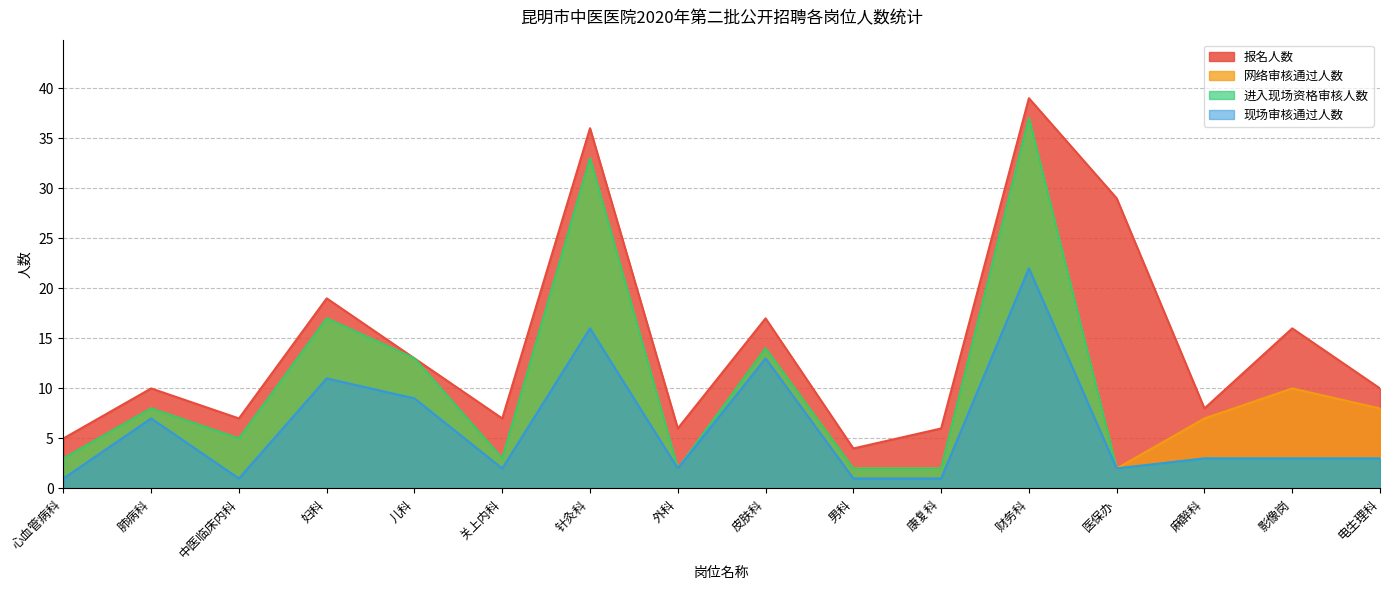

The 网络审核通过人数 series shows 14 at 影像岗. True or false?

False